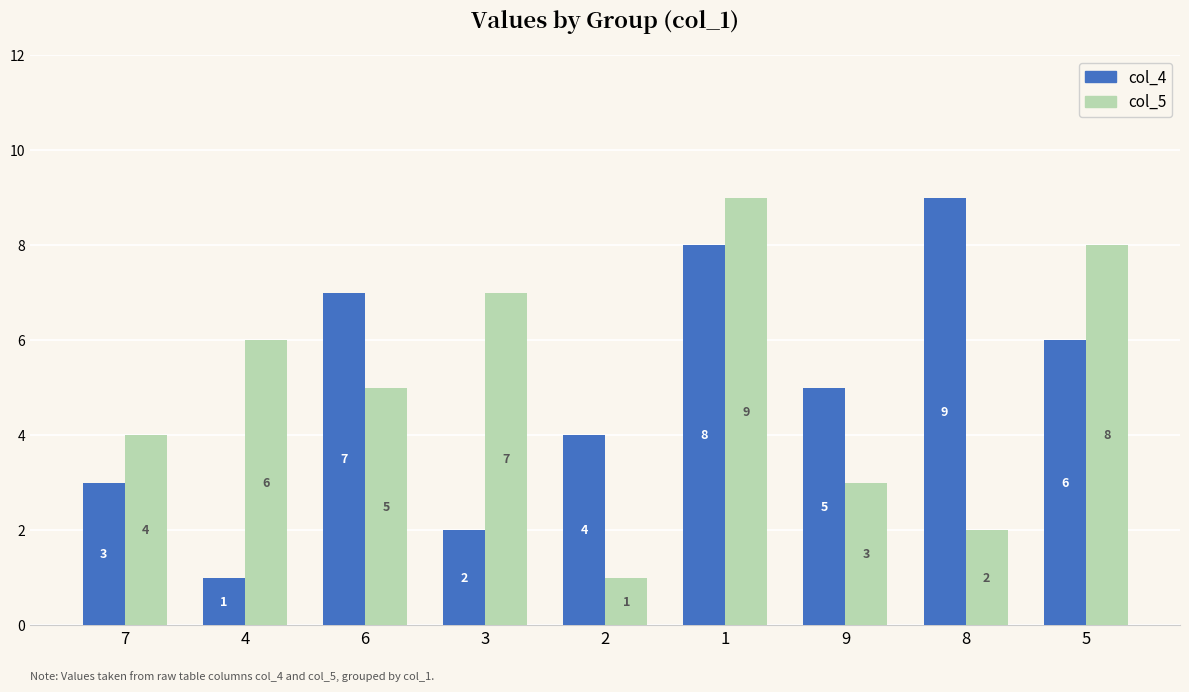

At how many categories does at least one series exceed 2?

9